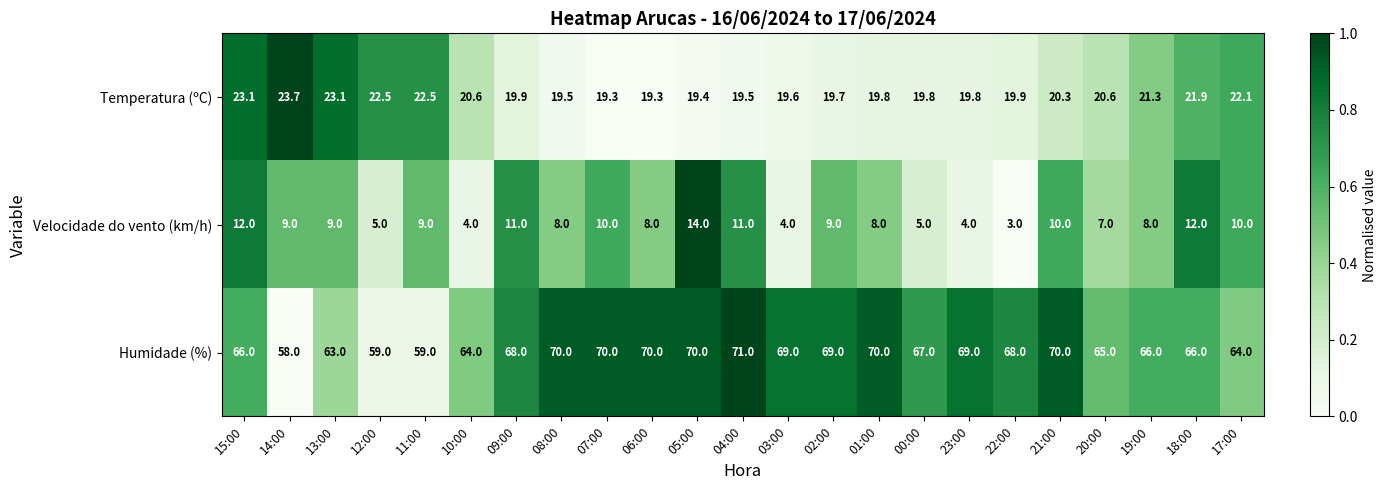

What is the difference between the highest and lowest values at 04:00?

60.0